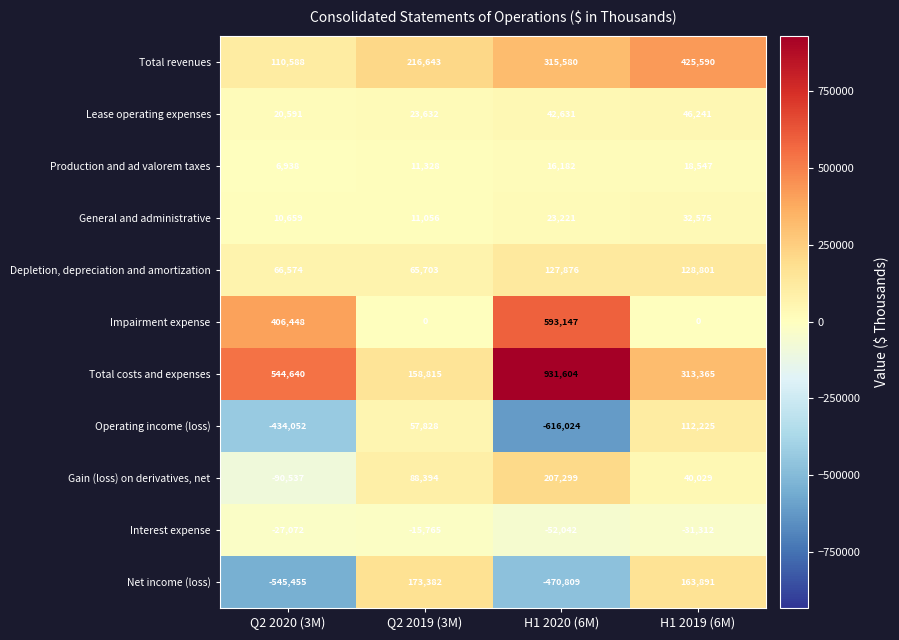

At which category is the sum across all series the highest?

H1 2019 (6M)